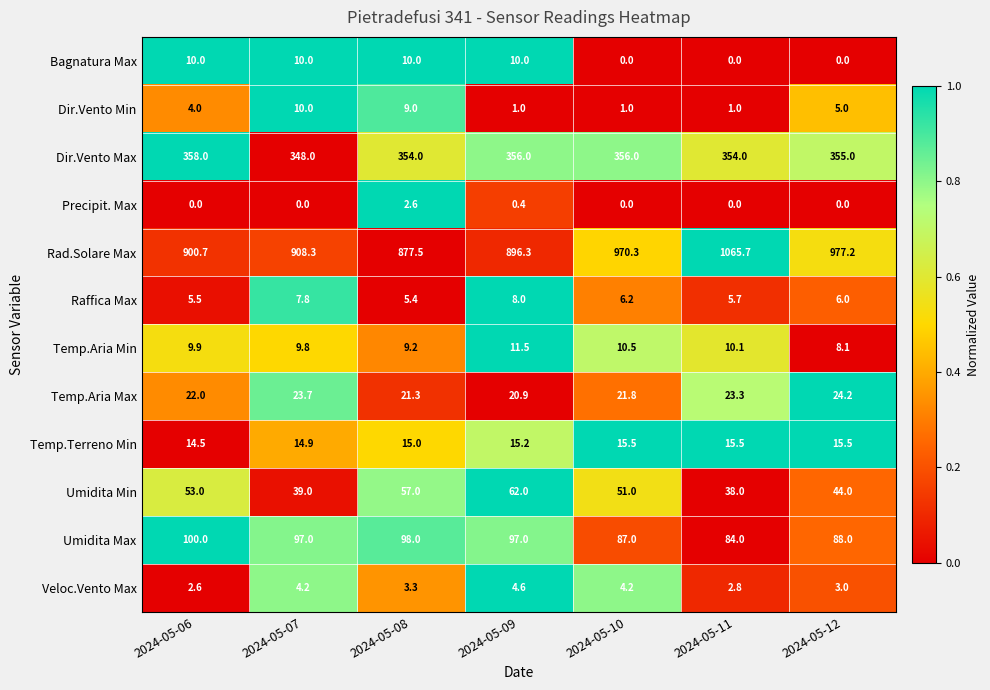

What is the difference between the maximum and minimum values in the Rad.Solare Max series?

188.2